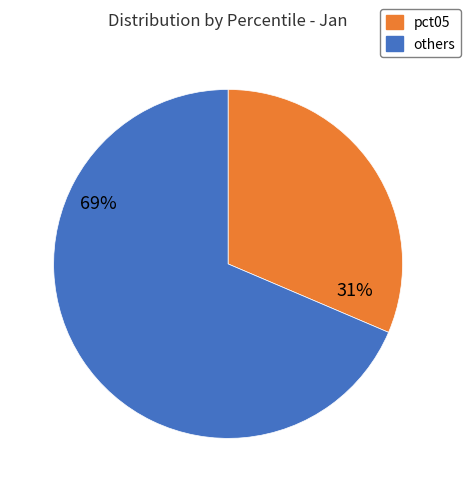

To the nearest percent, what portion does pct05 represent?

31%